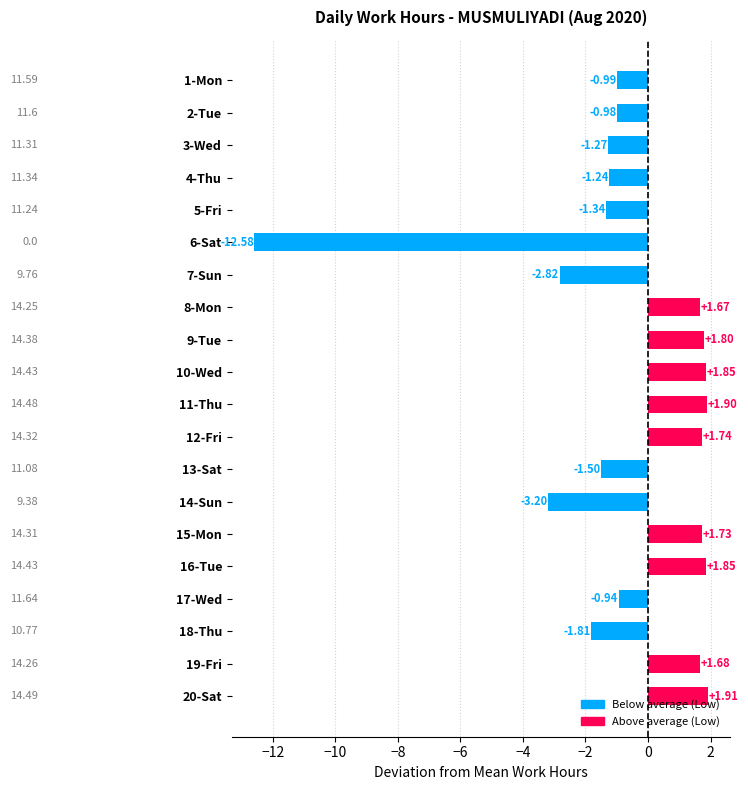

What is the average value?

-0.6